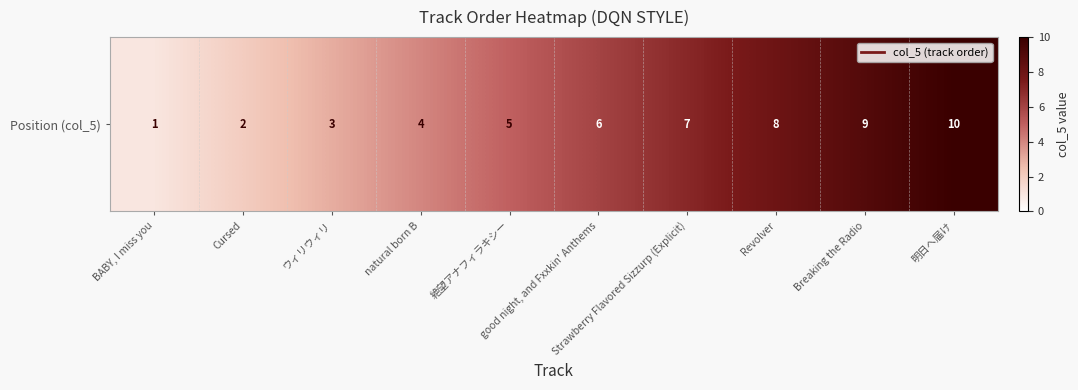

True or false: the data shows 6 at natural born B.

False